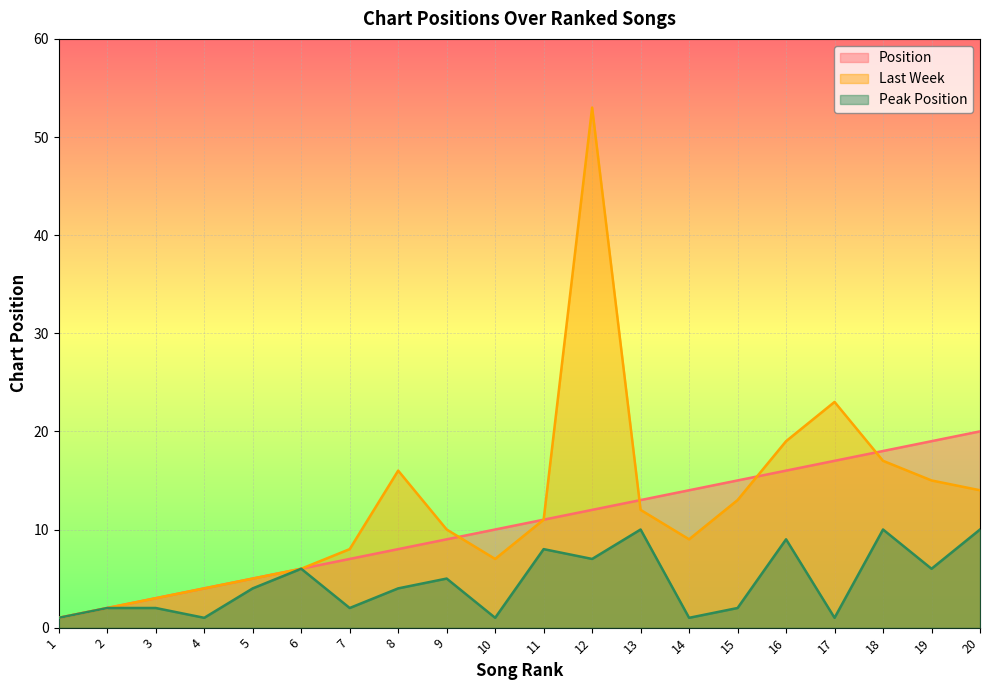

Which series has the largest total across all categories?

Last Week